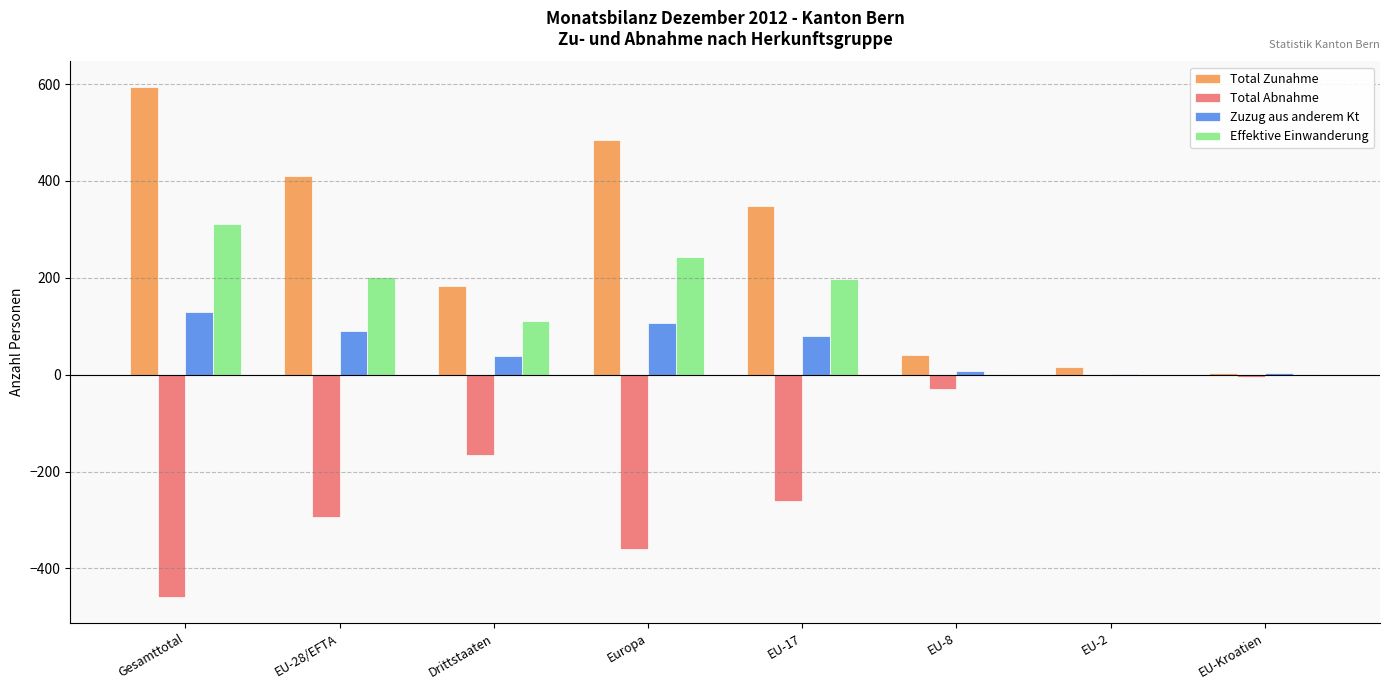

At which category is the sum across all series the highest?

Gesamttotal